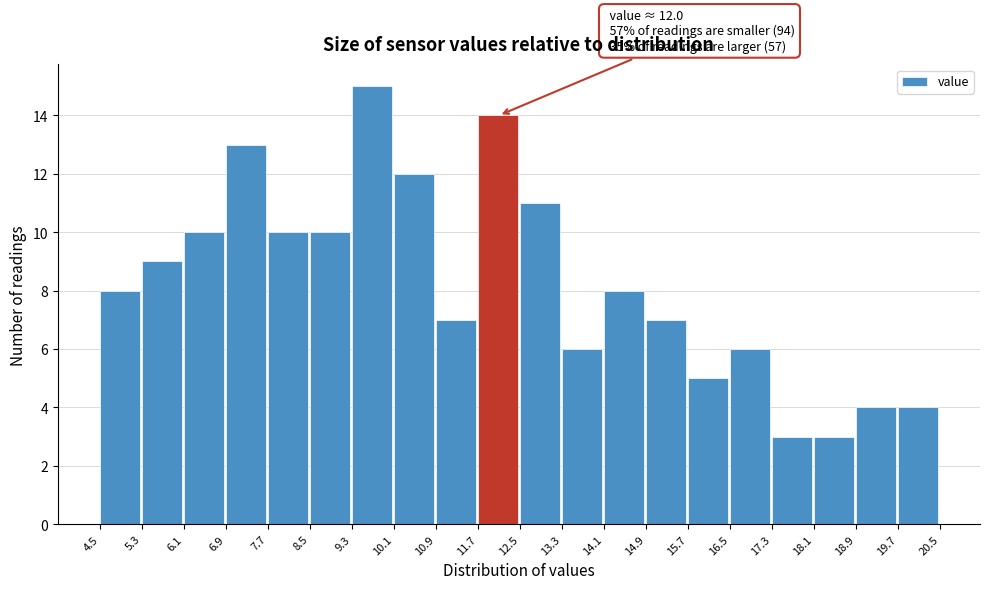

Which range on the x-axis has the tallest bar?

9.3 to 10.1